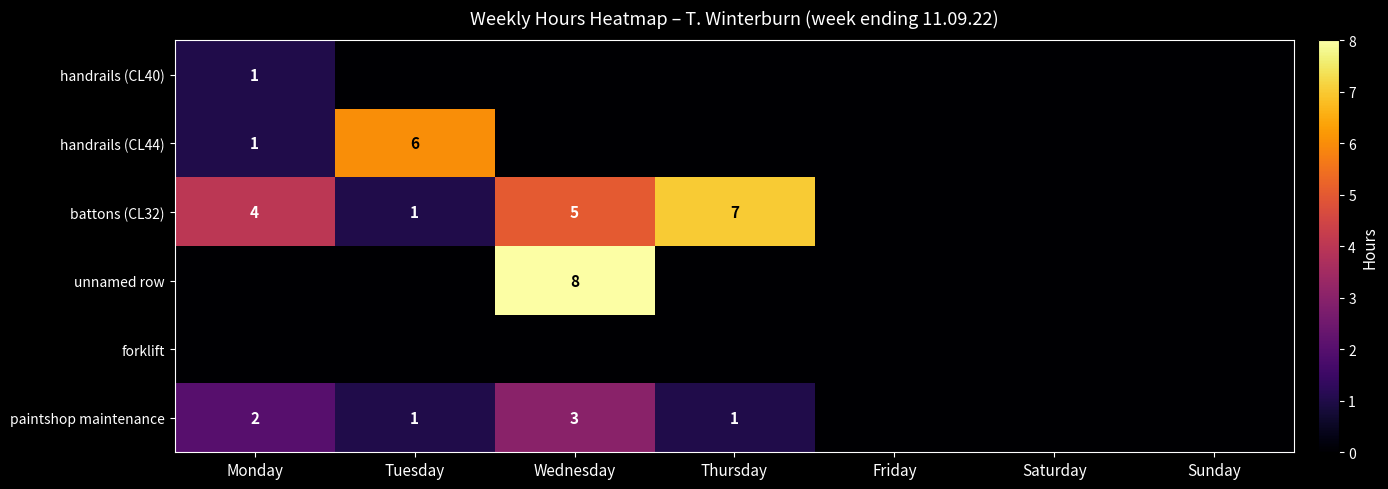

Which series has the largest total across all categories?

battons (CL32)